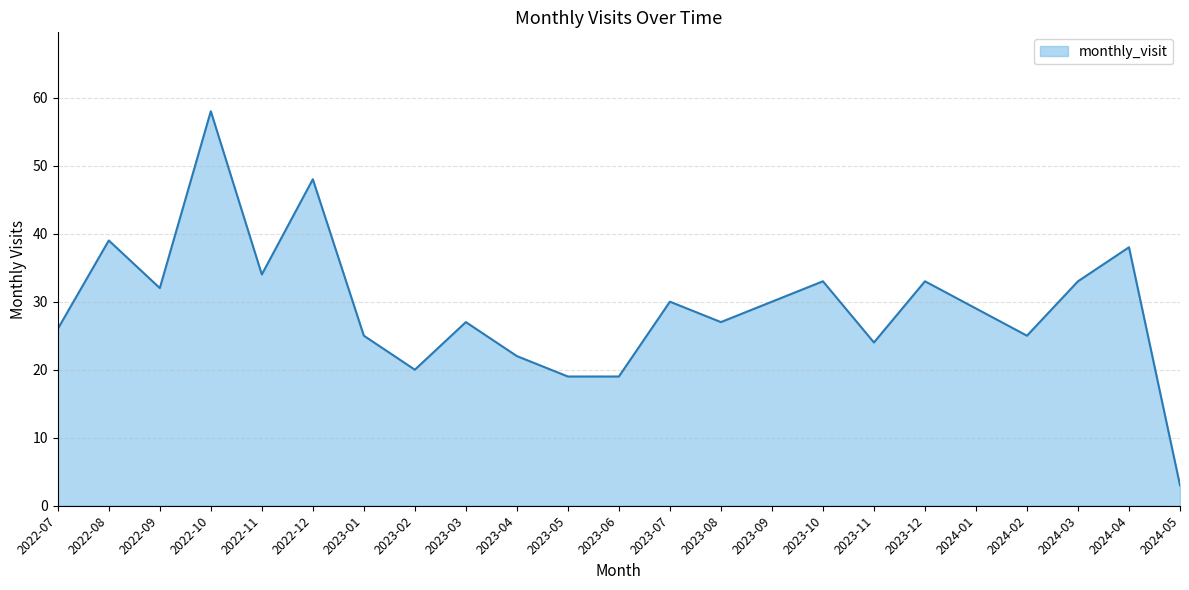

What position from the right is 2022-10?

20